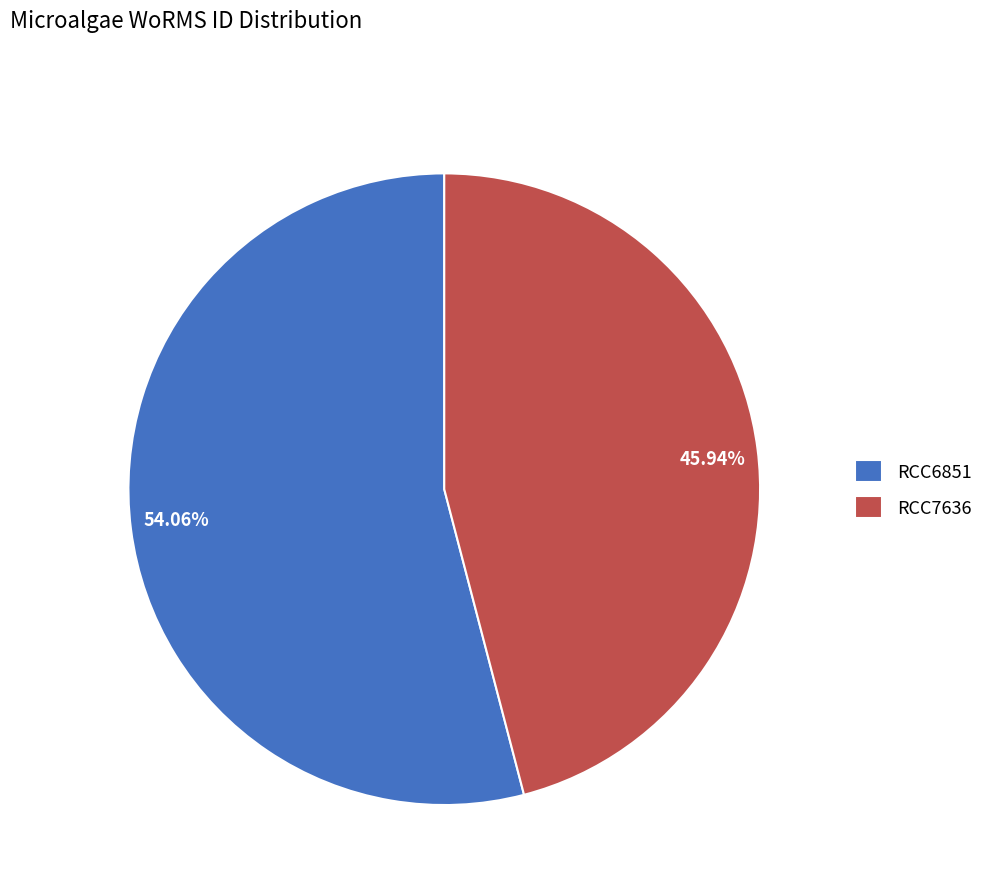

How many slices are in this pie chart?

2